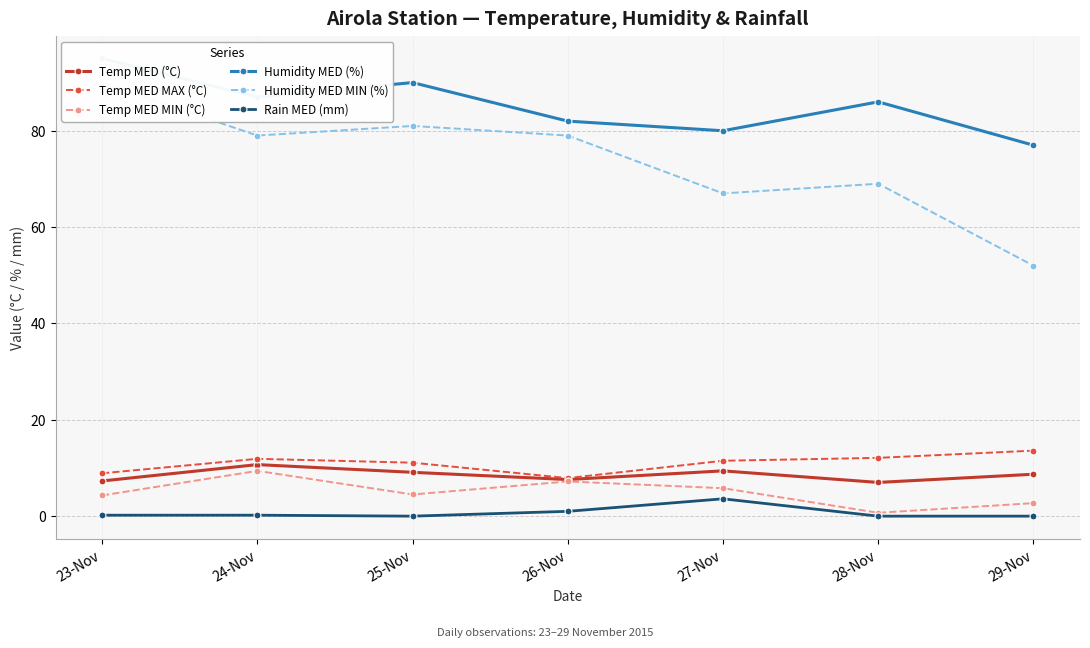

True or false: Humidity MED (%) has more than 2 interior local peaks.

False